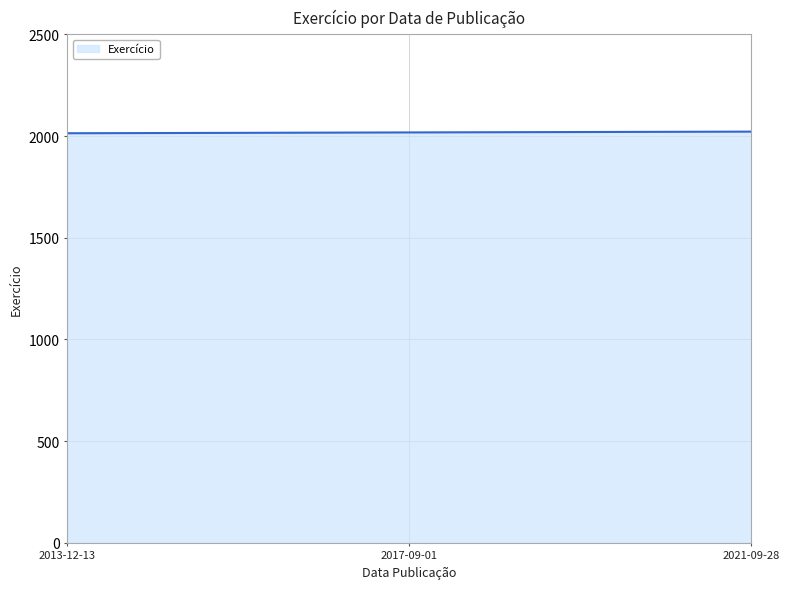

What is the sum of all values?

6054